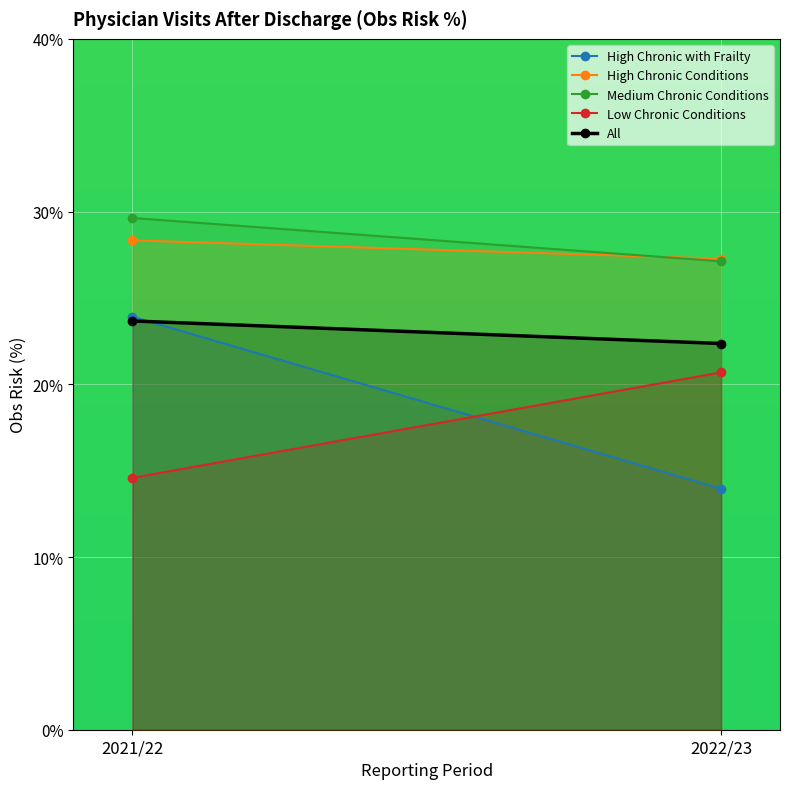

At which label is All closest to 23?

2022/23